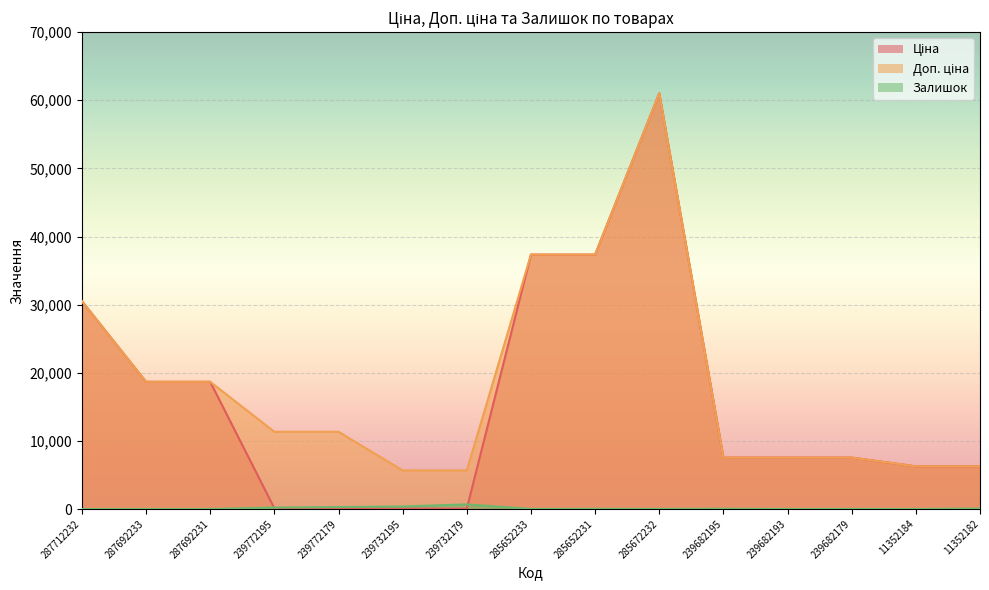

What is the difference between the maximum and minimum values in the Ціна series?

60968.0